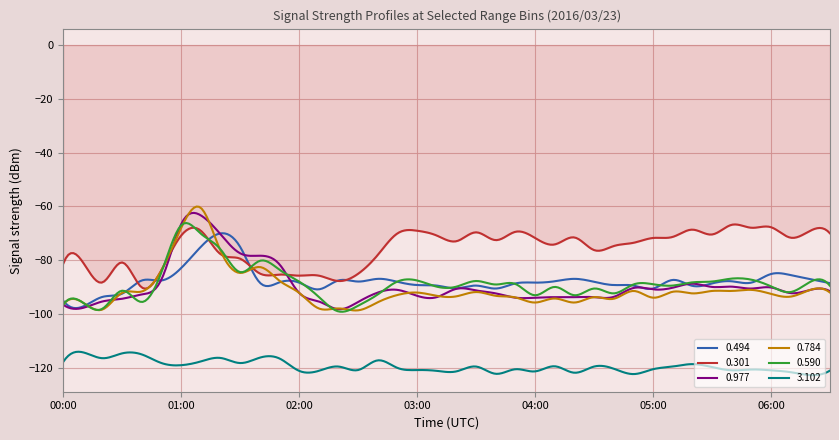

What is the lowest value of the 0.784 series?

-98.6